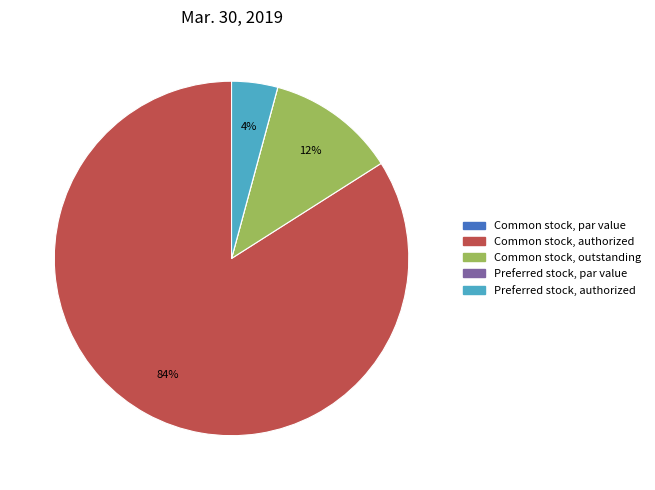

What is the largest slice in the pie chart?

Common stock, authorized